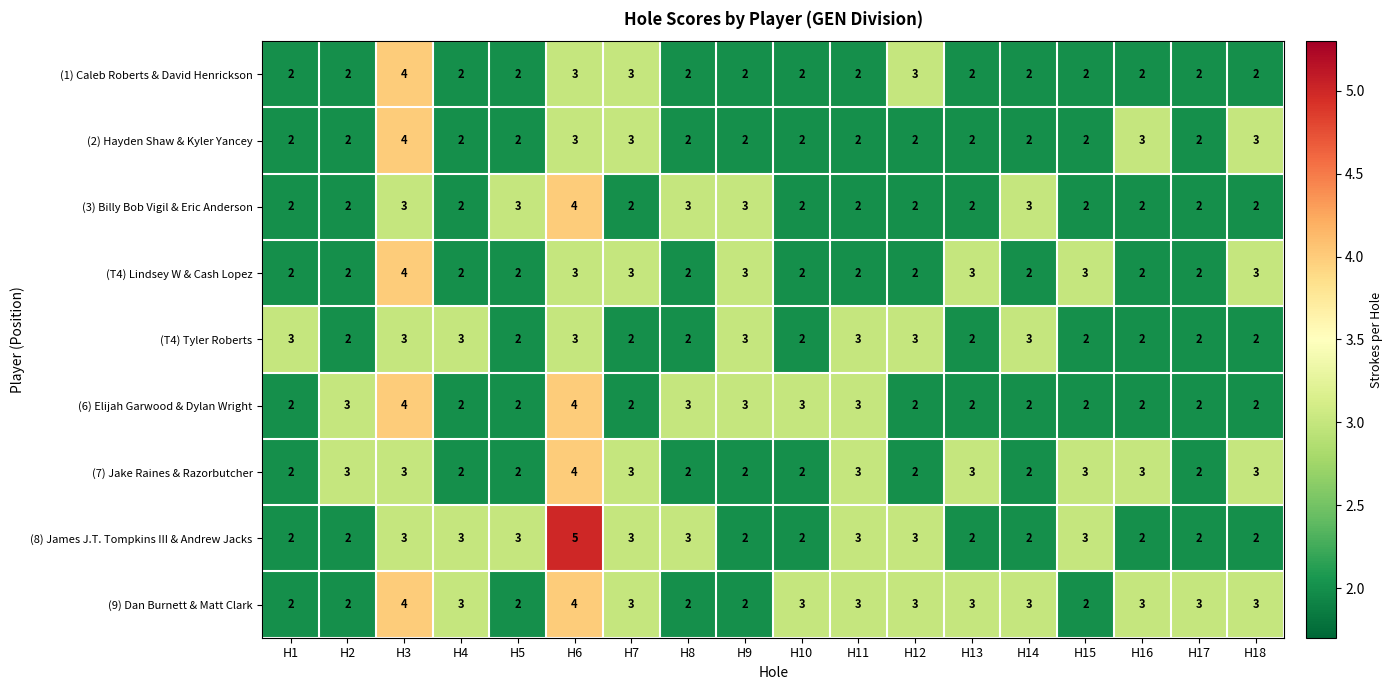

What is the average value of the (9) Dan Burnett & Matt Clark series?

3